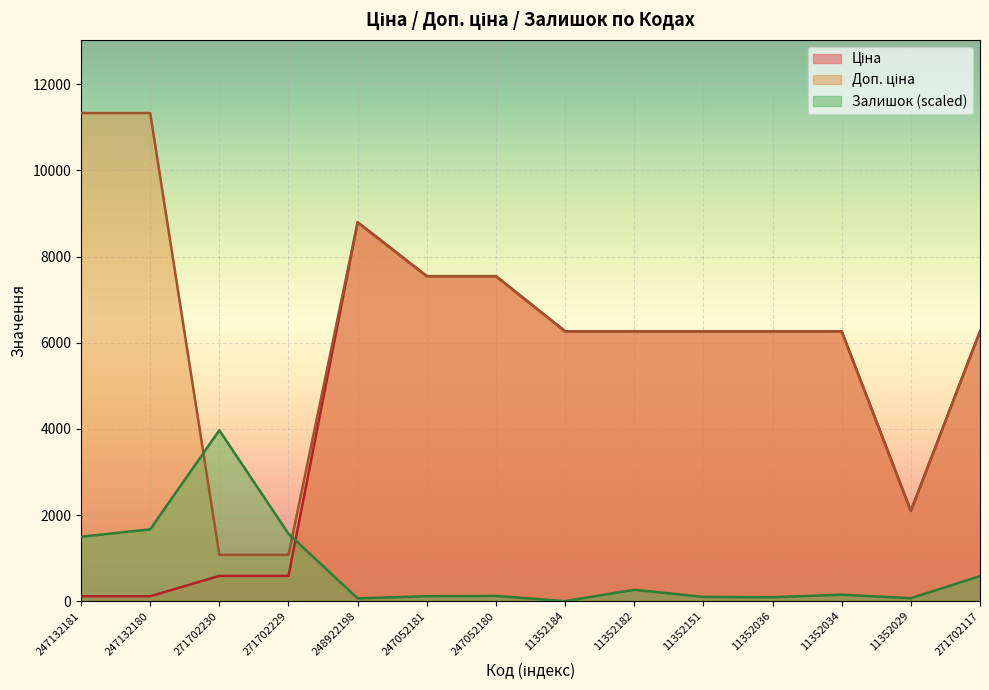

What value does the Доп. ціна series have at 247132181?

11334.0